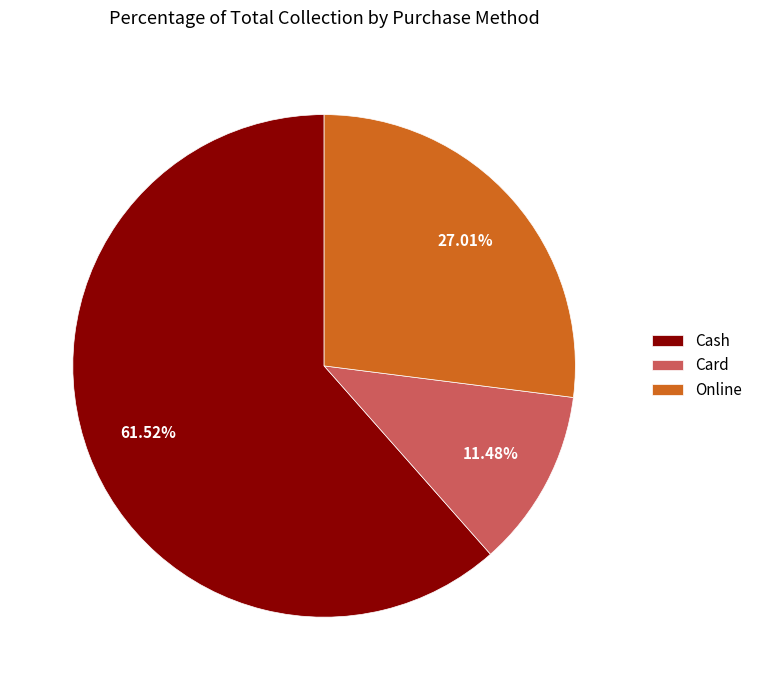

To the nearest percent, what portion does Cash represent?

62%